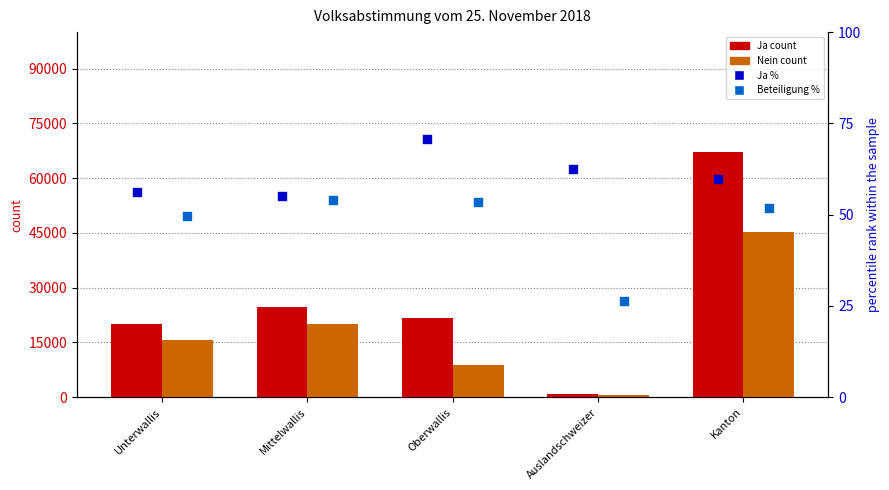

Which series reaches the minimum Y coordinate?

Beteiligung %